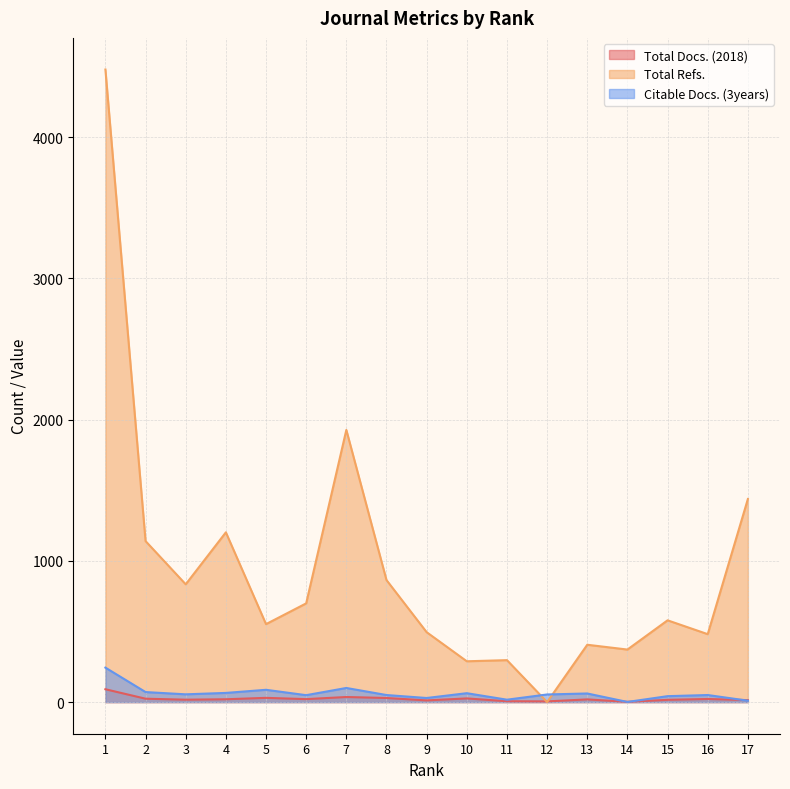

At which label does Citable Docs. (3years) reach its minimum?

14